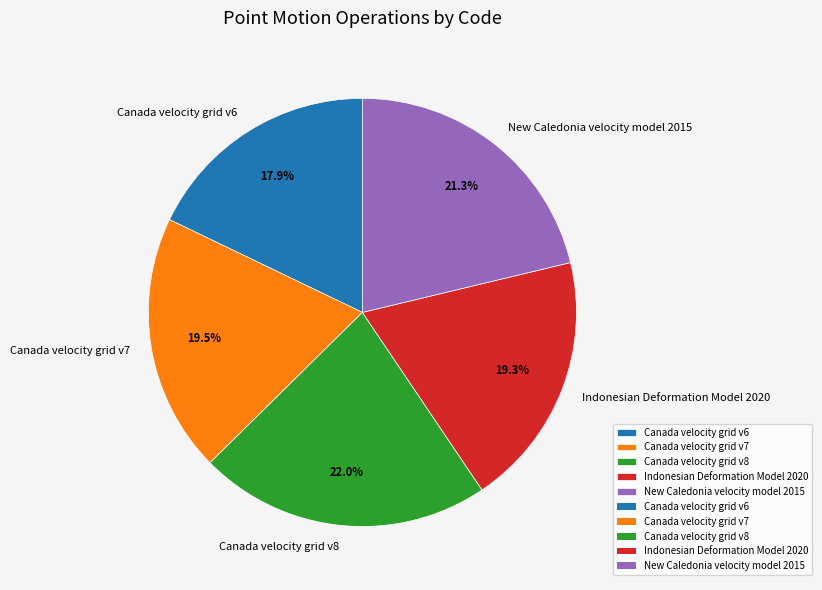

Which category has the smallest portion of the pie?

Canada velocity grid v6